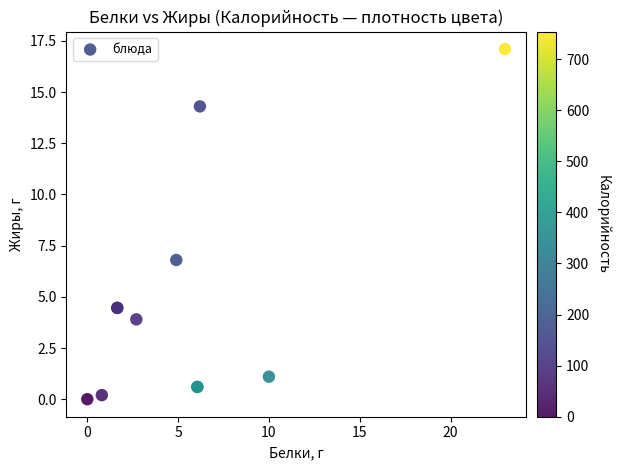

What Y value in the scatter plot is closest to 8?

6.8